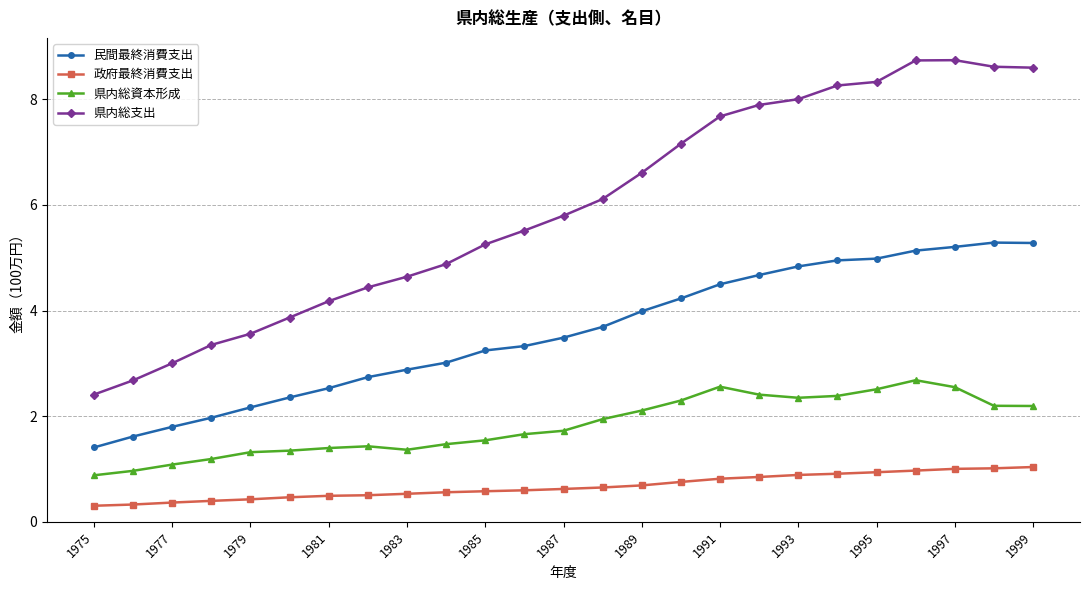

Is this an area chart (filled region under the line)?

No